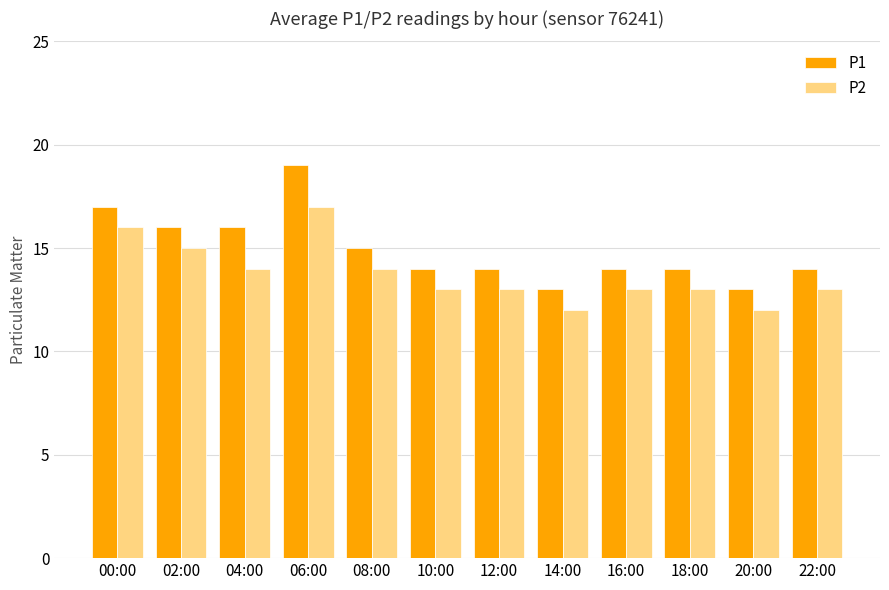

What is the spread (max minus min) of values at 20:00?

1